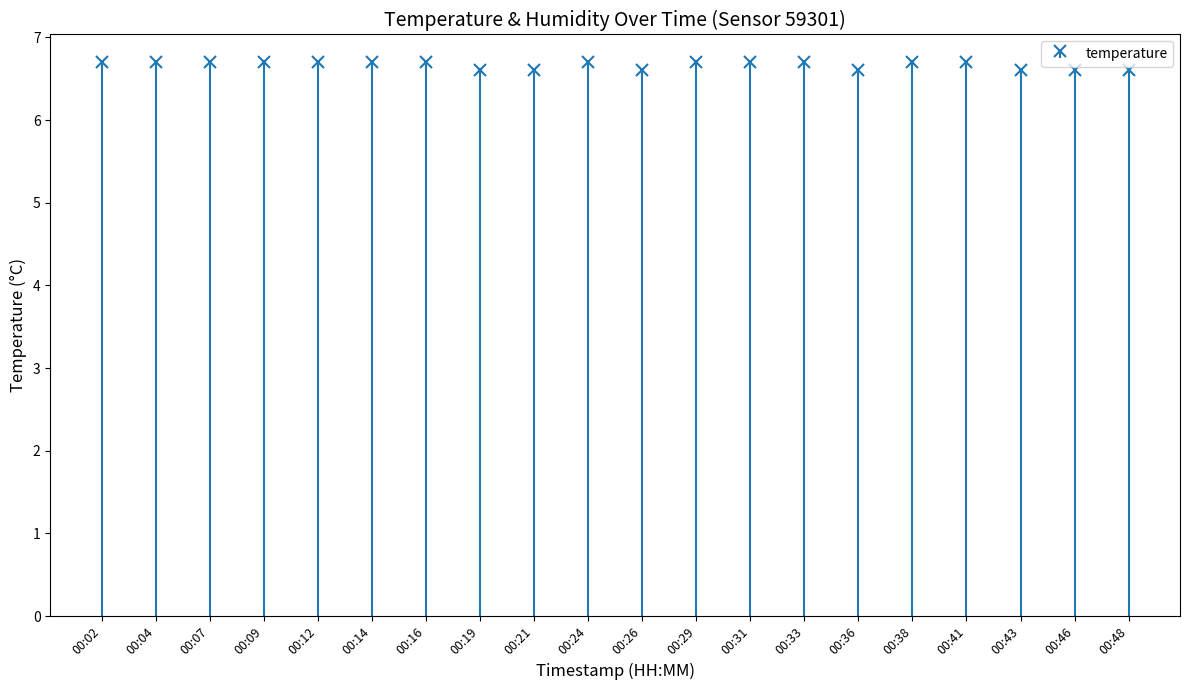

Is it true that the value at 00:31 is 6.7?

True